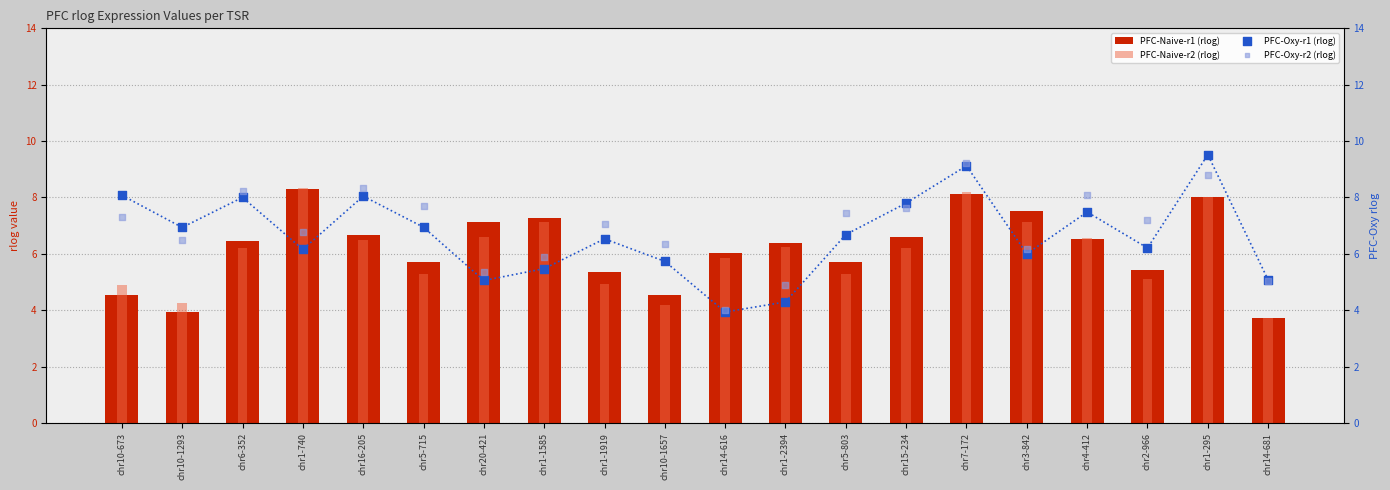

Which series reaches the minimum Y coordinate?

PFC-Naive-r2 (rlog)